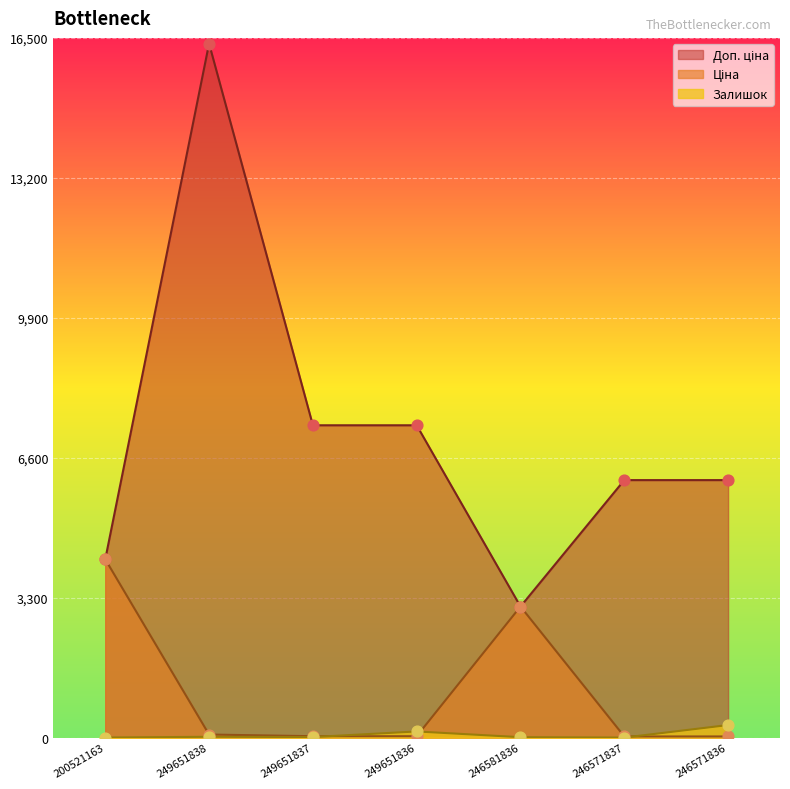

What are all the series names shown in the legend?

Залишок, Ціна, Доп. ціна